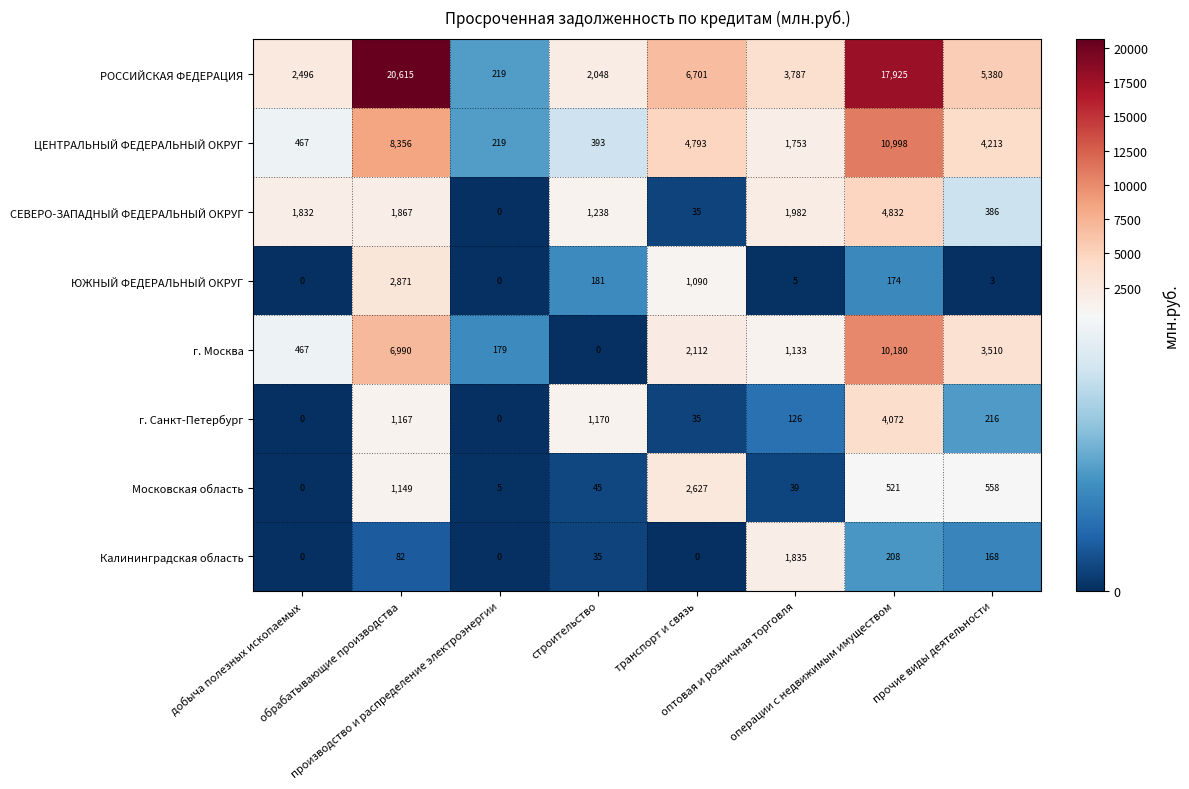

Rank the series by their maximum value, from highest to lowest.

РОССИЙСКАЯ ФЕДЕРАЦИЯ, ЦЕНТРАЛЬНЫЙ ФЕДЕРАЛЬНЫЙ ОКРУГ, г. Москва, СЕВЕРО-ЗАПАДНЫЙ ФЕДЕРАЛЬНЫЙ ОКРУГ, г. Санкт-Петербург, ЮЖНЫЙ ФЕДЕРАЛЬНЫЙ ОКРУГ, Московская область, Калининградская область